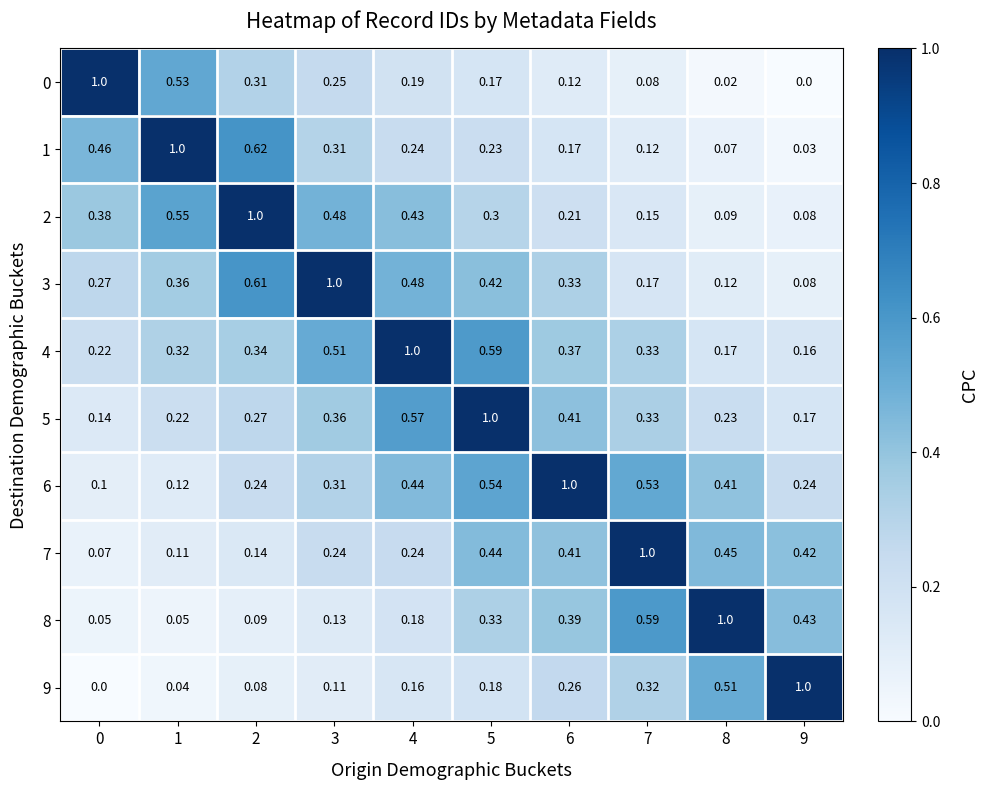

What is the difference between the highest and lowest values at 5?

0.8